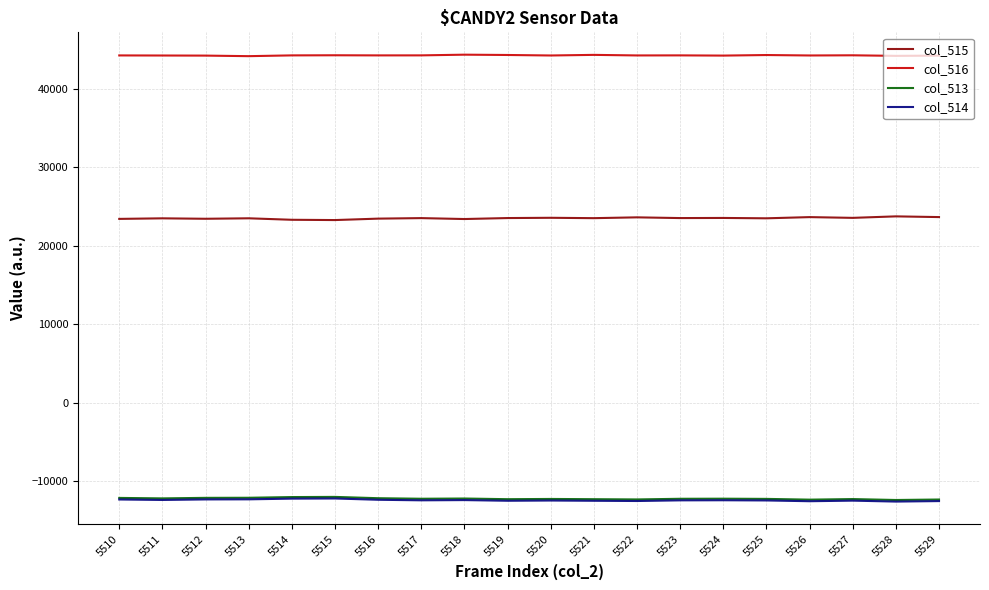

True or false: col_515 and col_514 cross at least once.

False